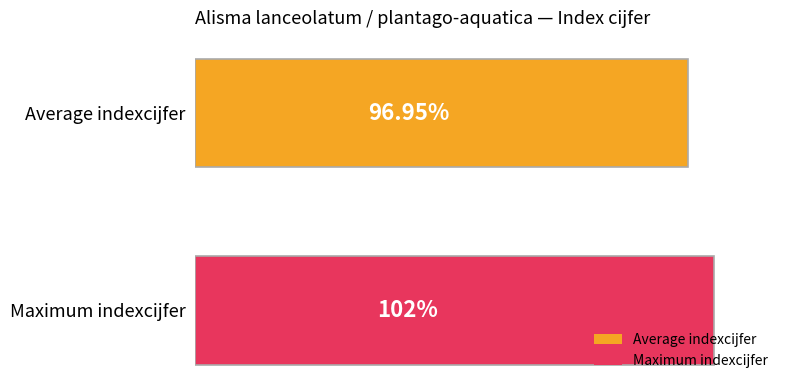

What is the label of the 1st bar from the top?

Average indexcijfer